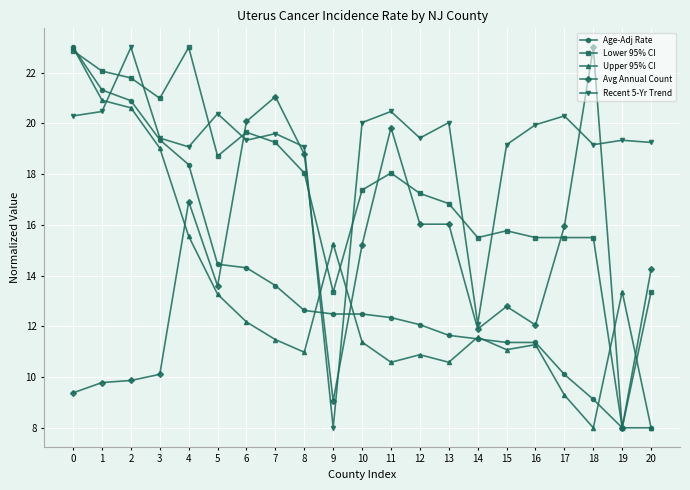

At 9, list the series in order from largest to smallest.

Upper 95% CI, Lower 95% CI, Age-Adj Rate, Avg Annual Count, Recent 5-Yr Trend